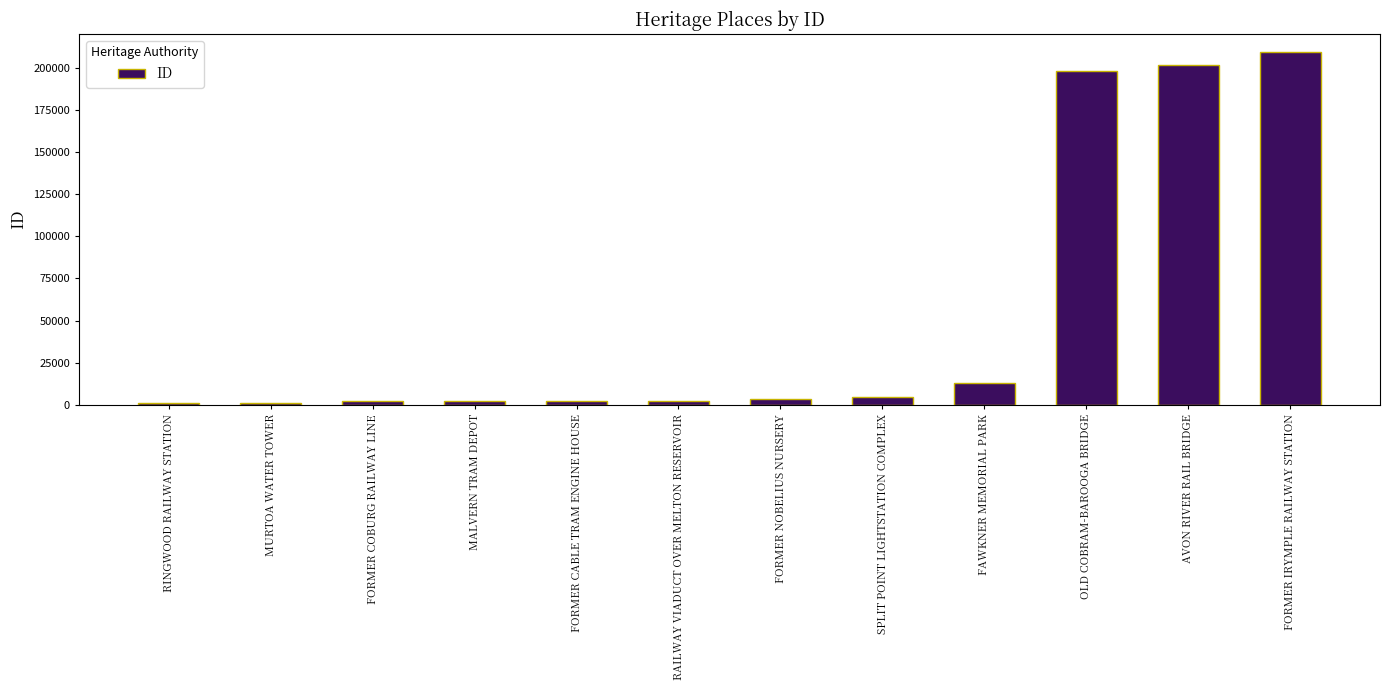

What is the value of the 3rd bar from the left?

2135